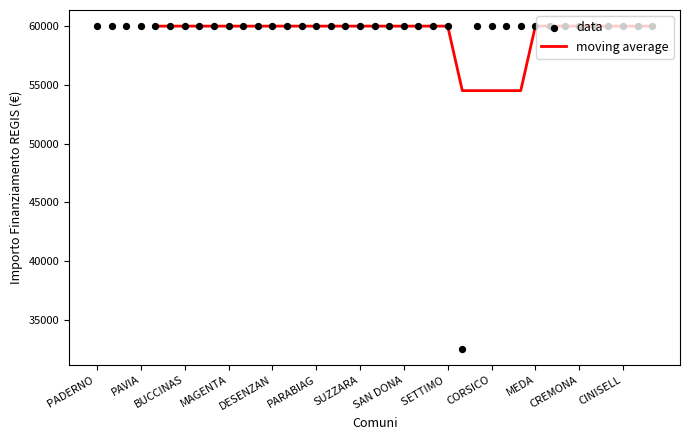

Which has a higher value, CORSICO or SERIATE?

CORSICO